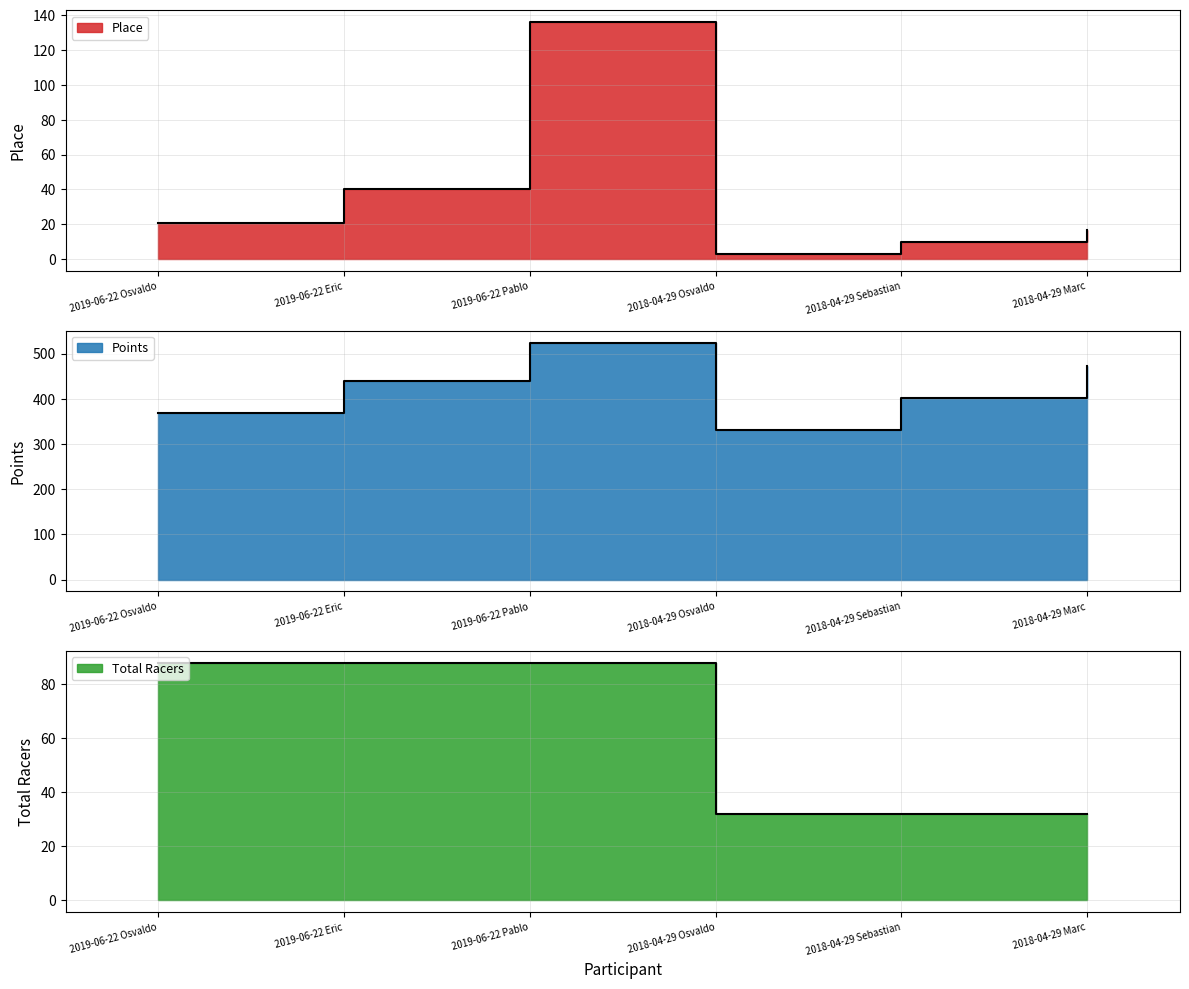

Which series has the largest range (max minus min)?

Points